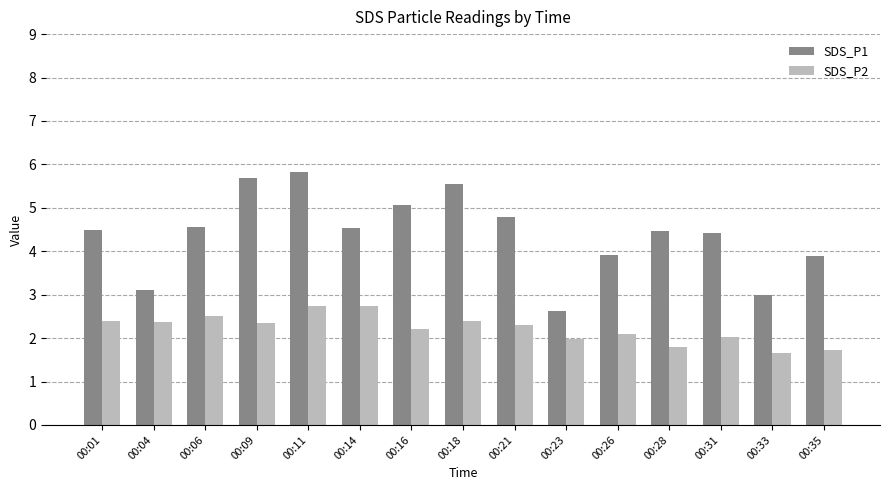

Is the value of SDS_P1 at 00:18 greater than the value of SDS_P2 at 00:18?

Yes